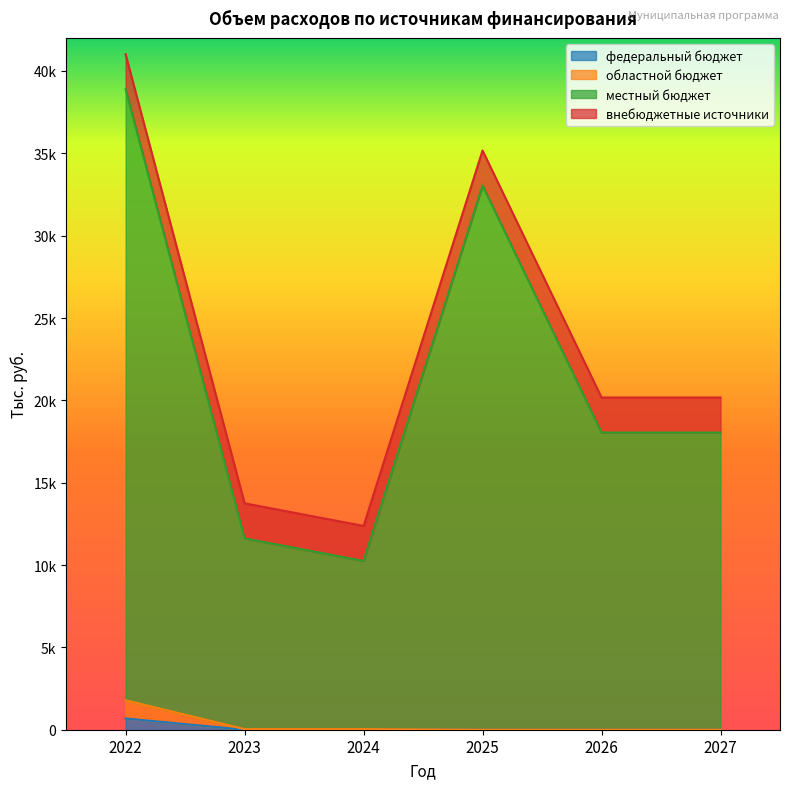

Does the chart display data point markers on the line(s)?

No